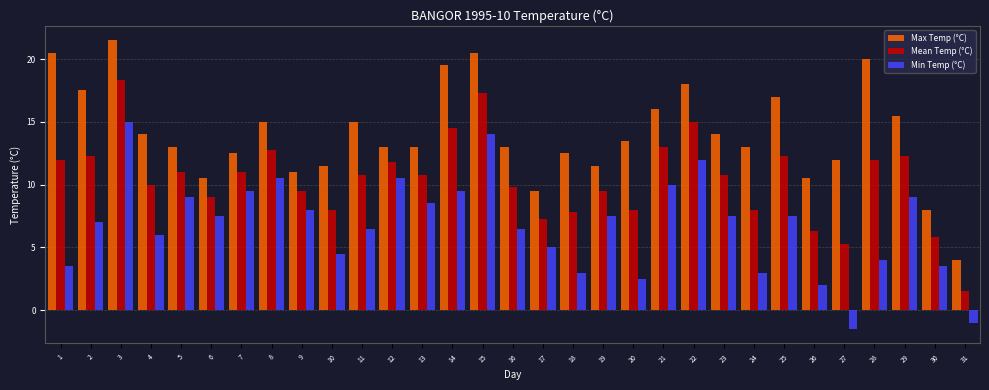

What is the difference between the highest and lowest values at 8?

4.5